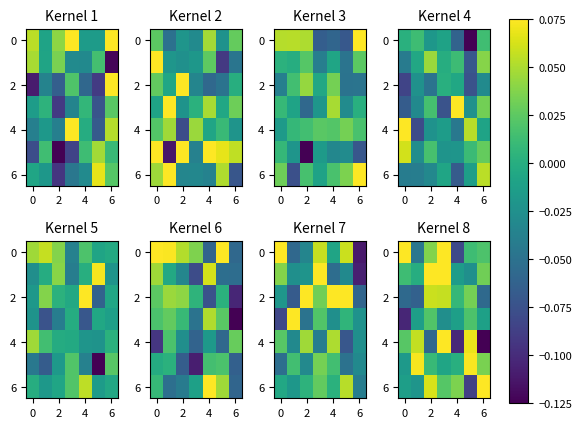

What is the smallest value displayed?

-0.1